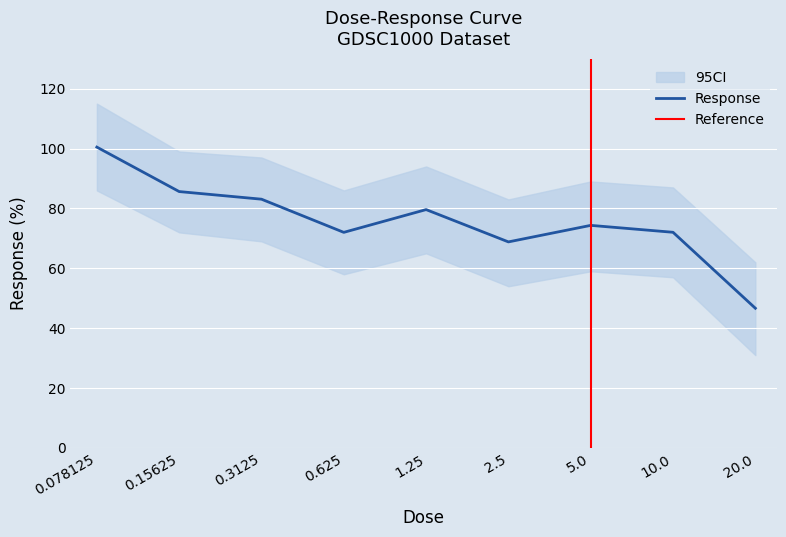

Does the chart display data point markers on the line(s)?

No